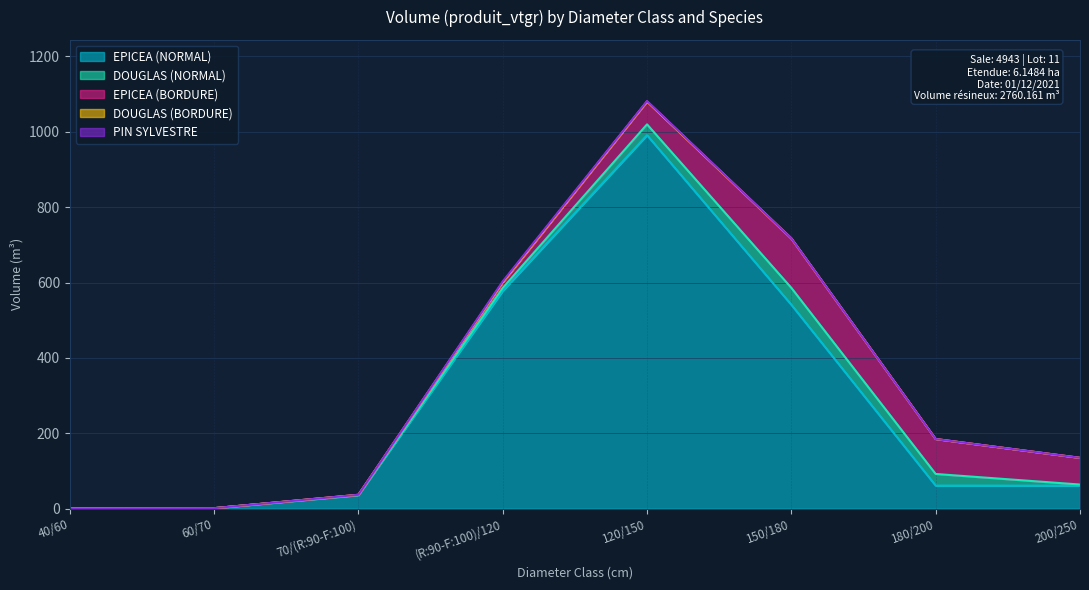

What is the total value across all series at 180/200?

184.7